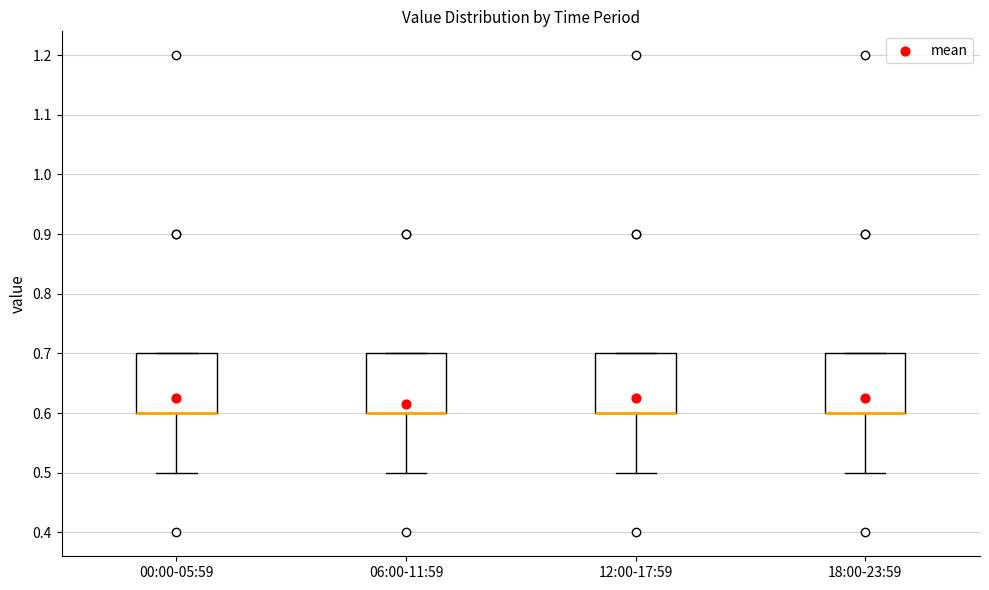

Reading left to right, transcribe this box plot: for each box, give where its median line is, the range the box spans, and where its two whiskers end, as read against the y-axis. The values are not printed on the chart, so give them approximately, as read against the axis.

00:00-05:59: median 0.6 (drawn on the box's lower edge), box 0.6 to 0.7, whiskers 0.5 to 0.7
06:00-11:59: median 0.6 (drawn on the box's lower edge), box 0.6 to 0.7, whiskers 0.5 to 0.7
12:00-17:59: median 0.6 (drawn on the box's lower edge), box 0.6 to 0.7, whiskers 0.5 to 0.7
18:00-23:59: median 0.6 (drawn on the box's lower edge), box 0.6 to 0.7, whiskers 0.5 to 0.7